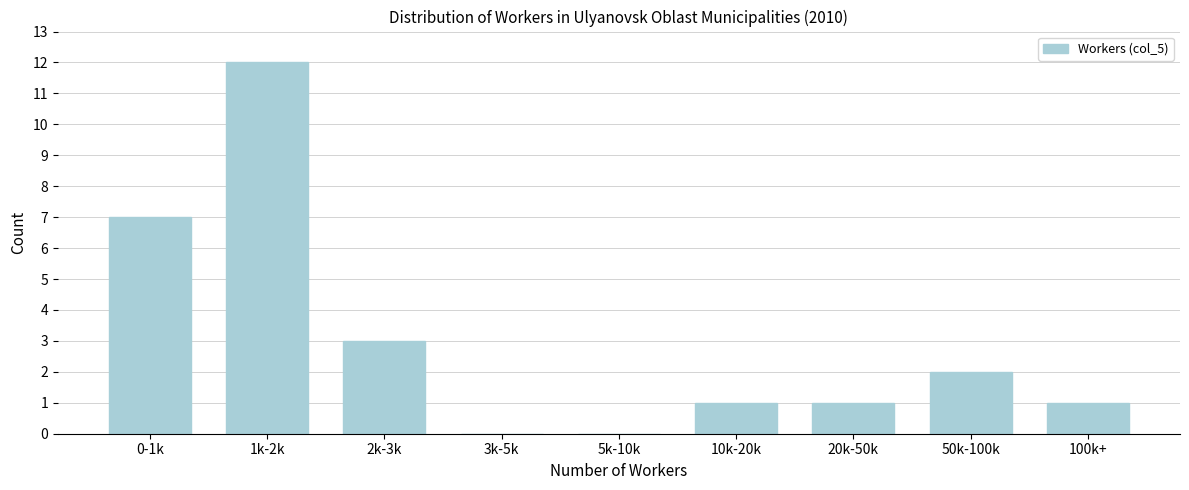

Reading left to right, transcribe all the data shown in this chart.

0-1k=7	1k-2k=12	2k-3k=3	3k-5k=0	5k-10k=0	10k-20k=1	20k-50k=1	50k-100k=2	100k+=1